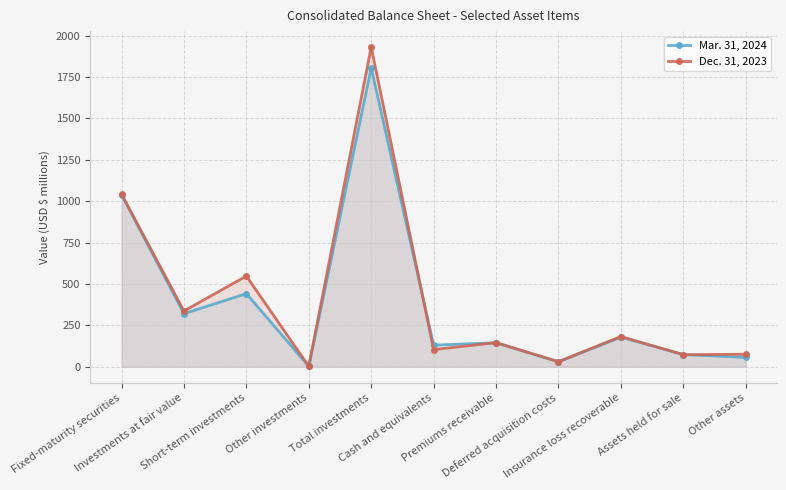

Which series has the largest range (max minus min)?

Dec. 31, 2023